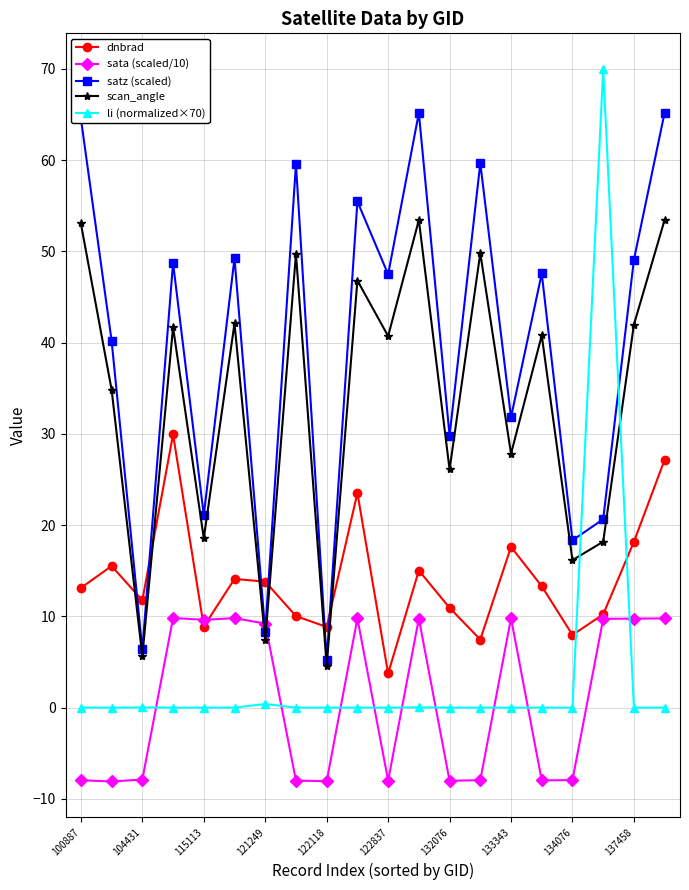

Which series has the widest spread of values?

li (normalized×70)